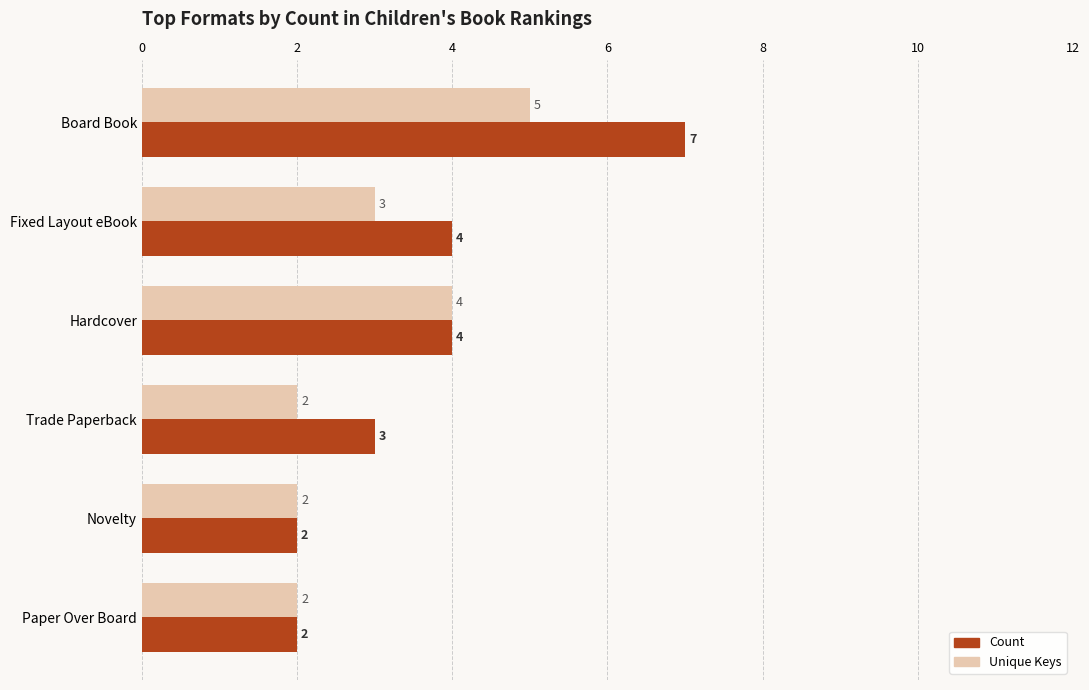

Count the Count values in the range 2 to 4.

5